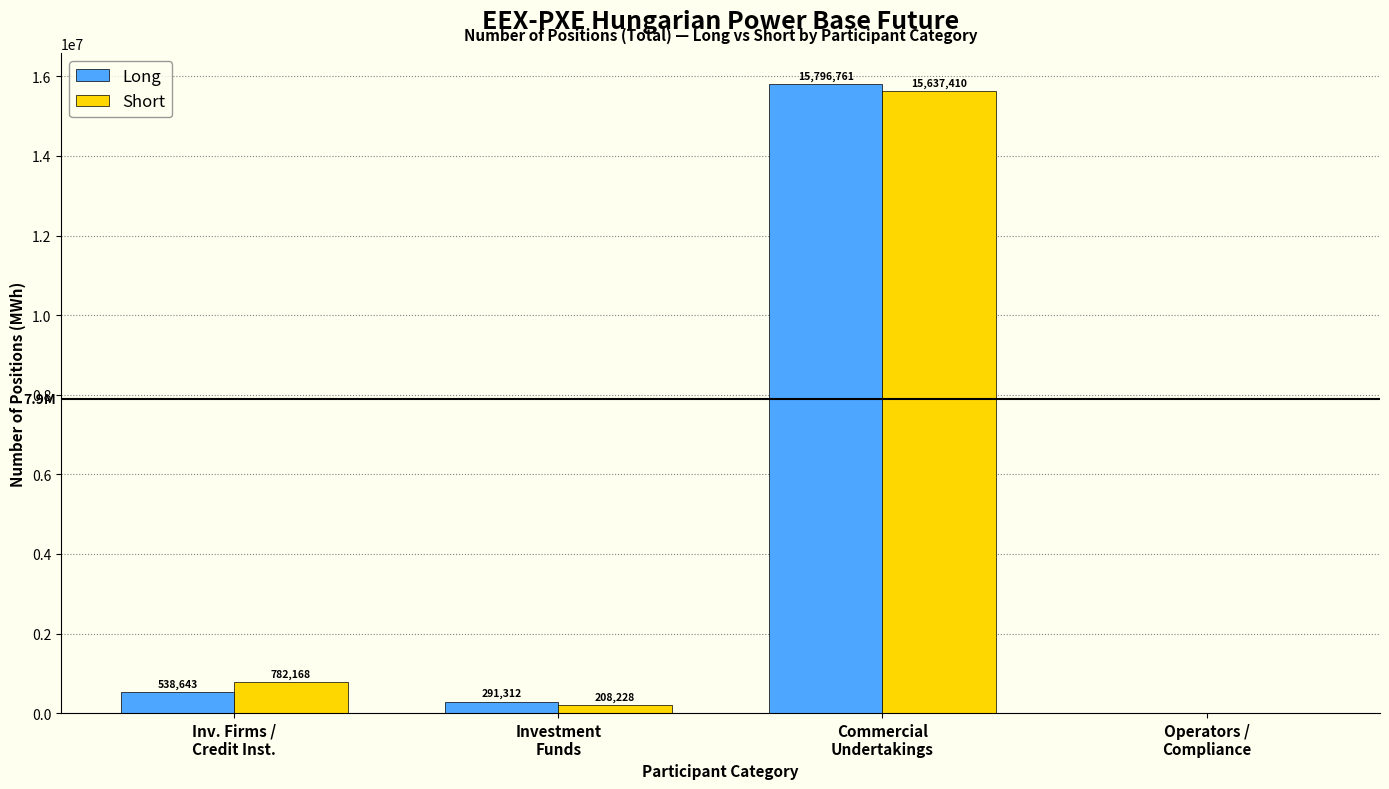

What is the sum of all Short values?

16627806